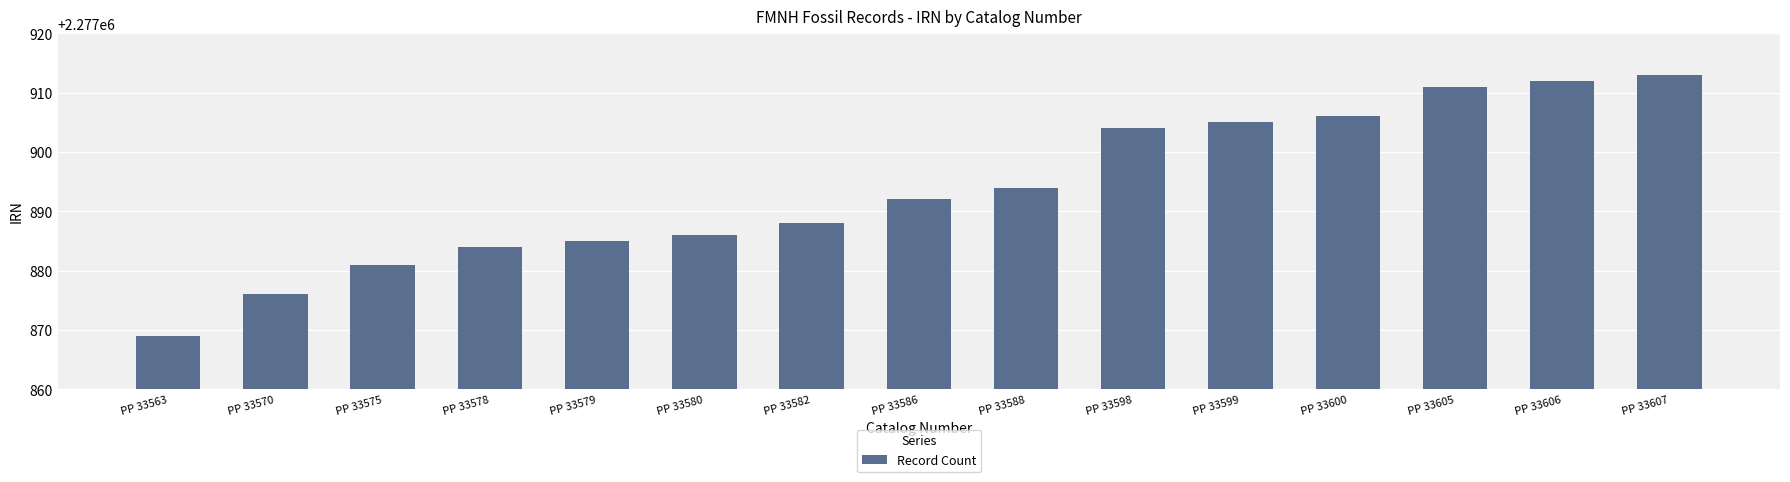

Rank the categories by value from highest to lowest.

PP 33607, PP 33606, PP 33605, PP 33600, PP 33599, PP 33598, PP 33588, PP 33586, PP 33582, PP 33580, PP 33579, PP 33578, PP 33575, PP 33570, PP 33563